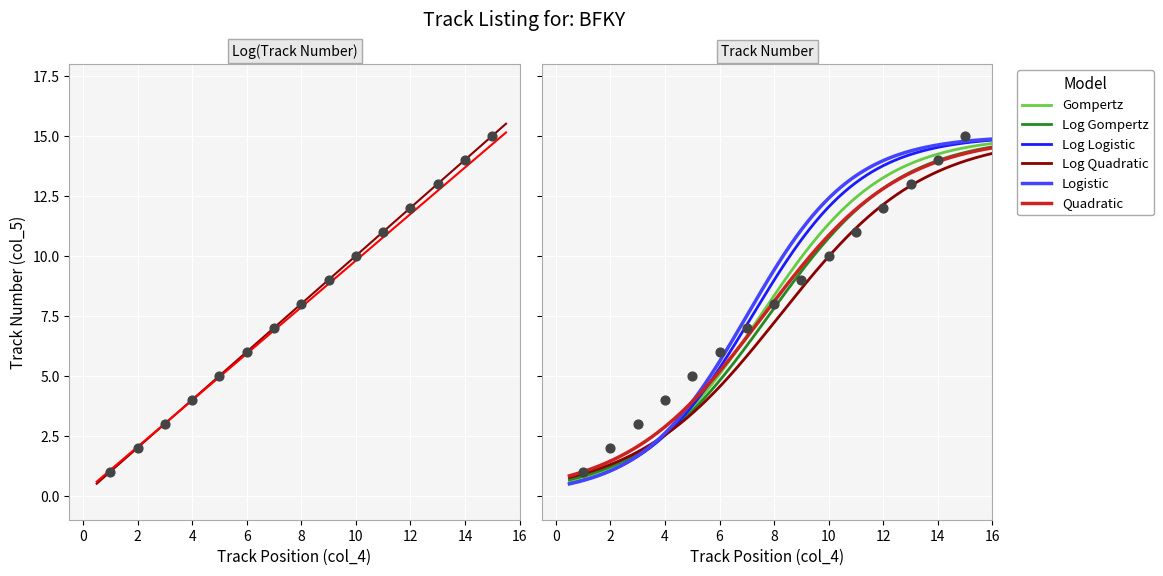

Which has a higher value, 1 or 1?

1